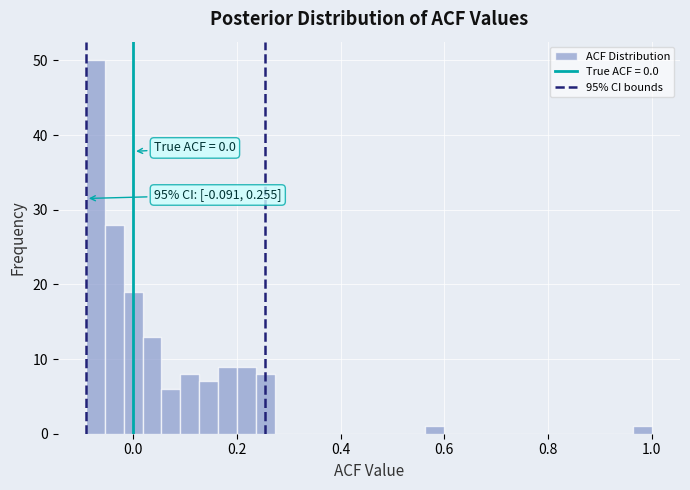

Read against the x-axis, roughly where is the centre of the tallest bar?

-0.08